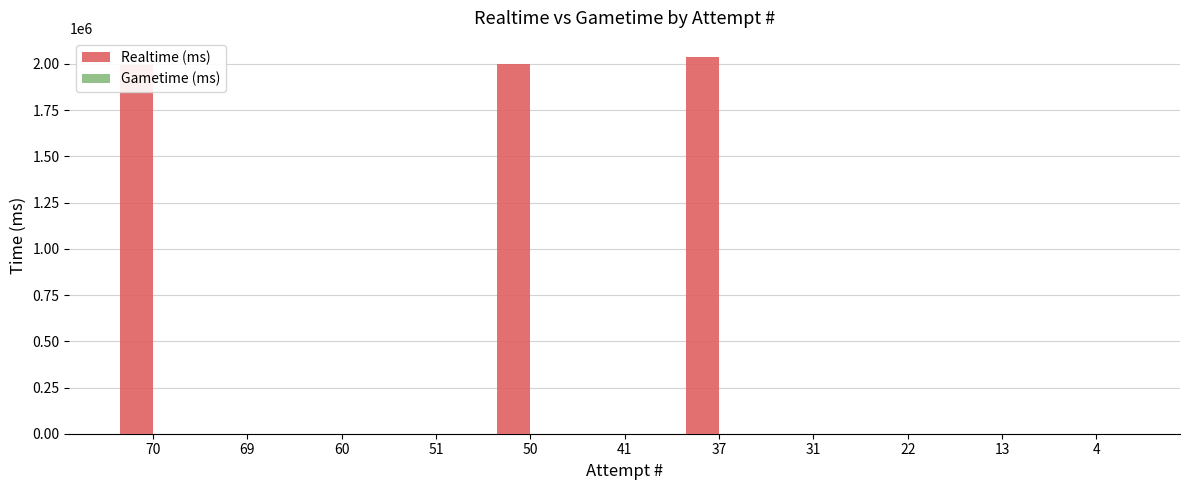

What is the maximum value shown in the chart?

2039154